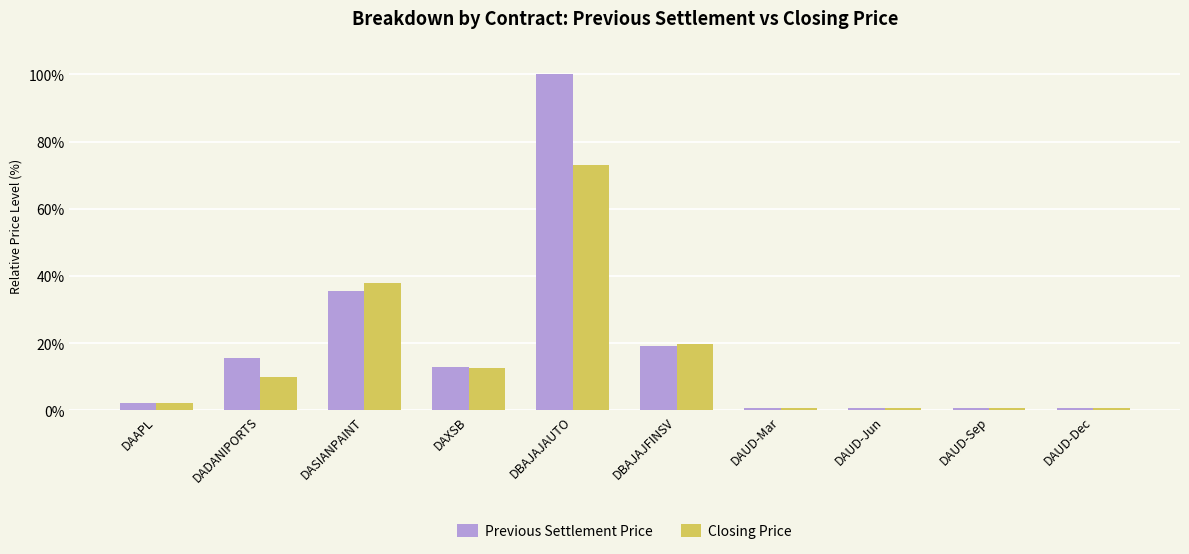

How many data points in Previous Settlement Price are above 12?

5